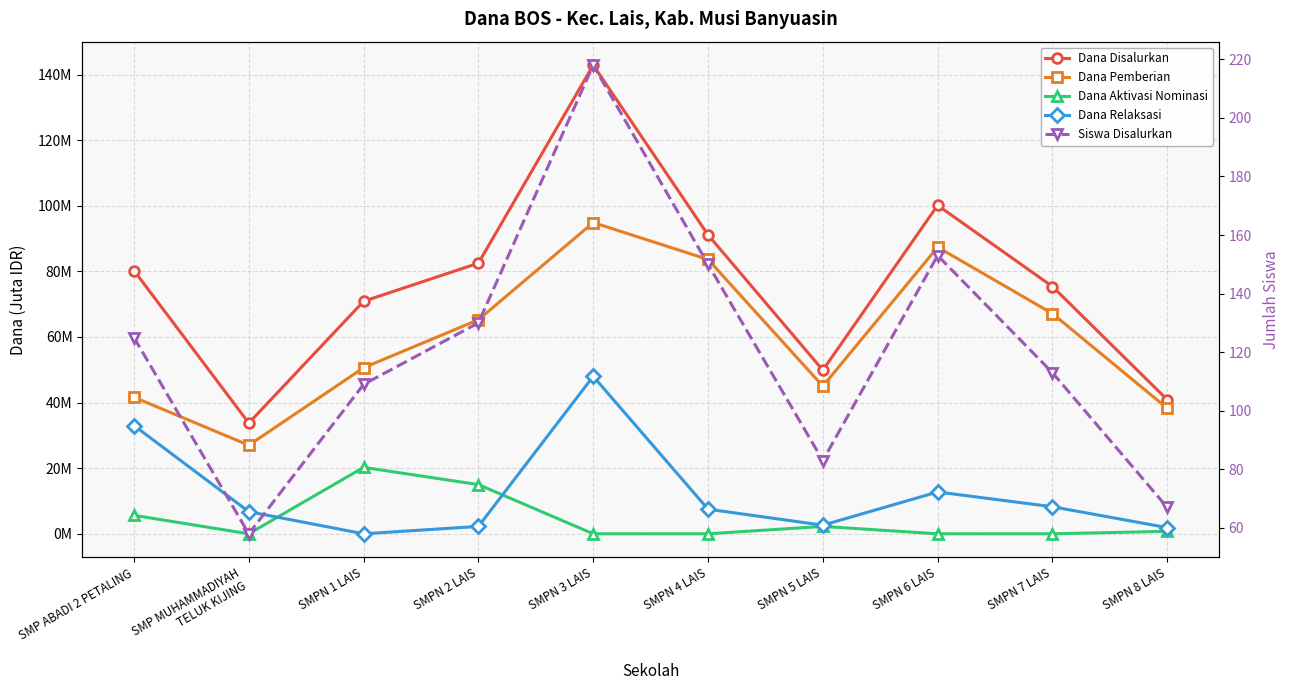

Which series has the largest range (max minus min)?

Siswa Disalurkan